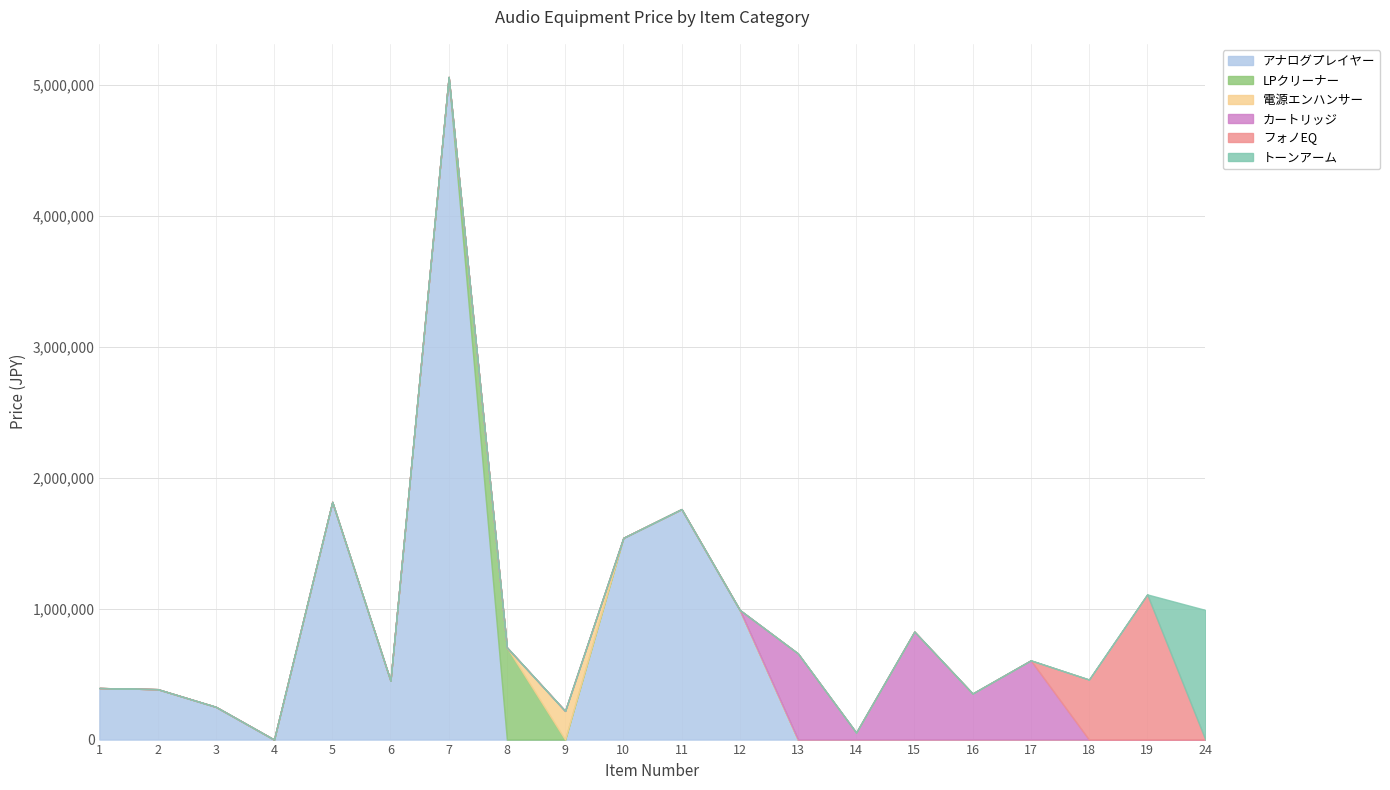

True or false: カートリッジ has more than 1 interior local peaks.

True